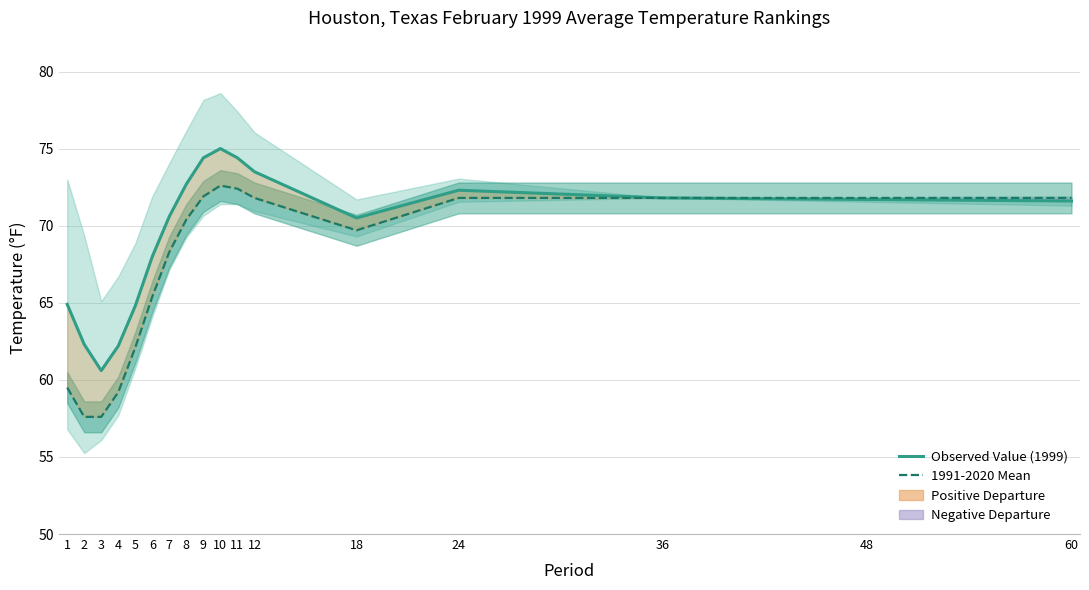

List the series in order of their peak value, lowest first.

1991-2020 Mean, Observed Value (1999)